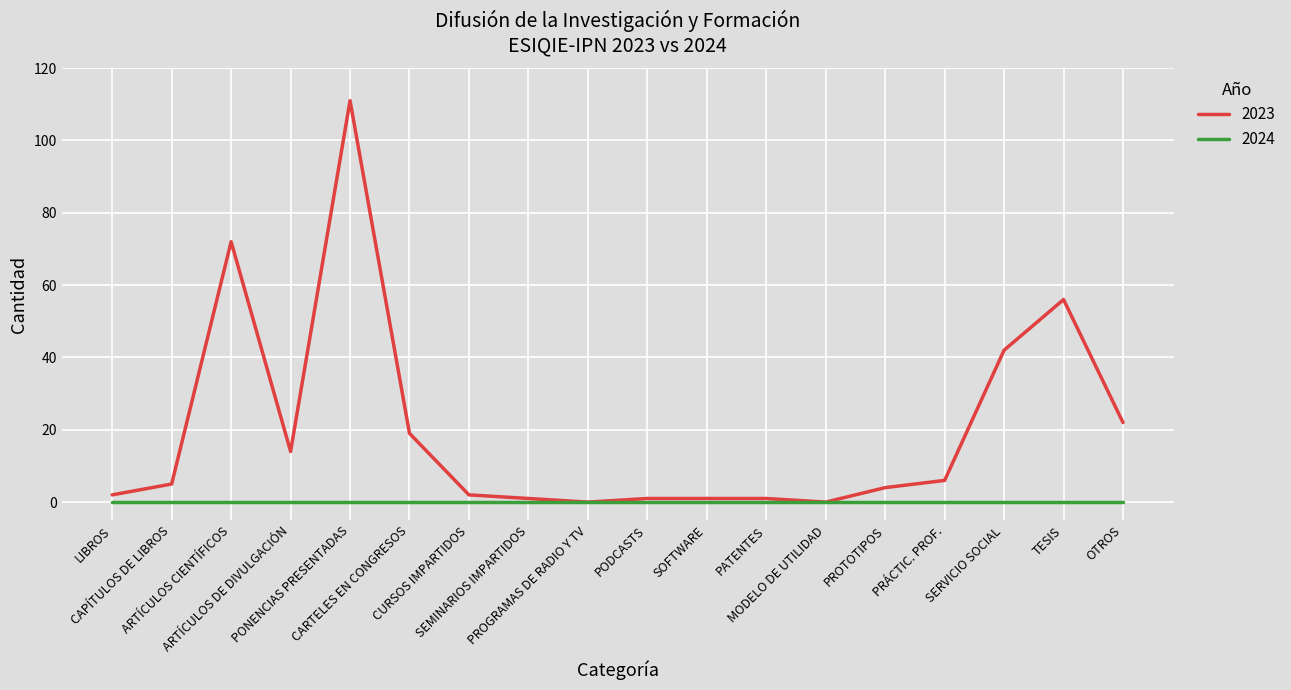

Which series has the largest range (max minus min)?

2023